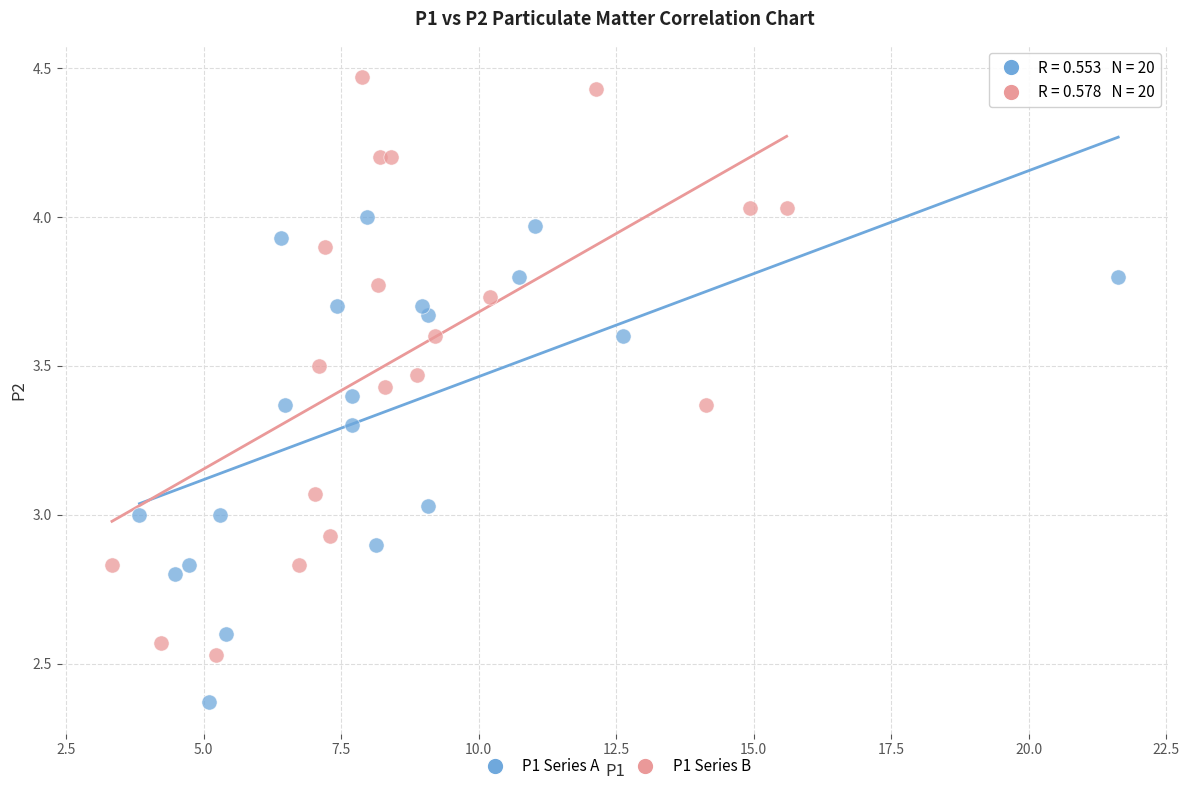

Which series reaches the minimum Y coordinate?

P1 Series A